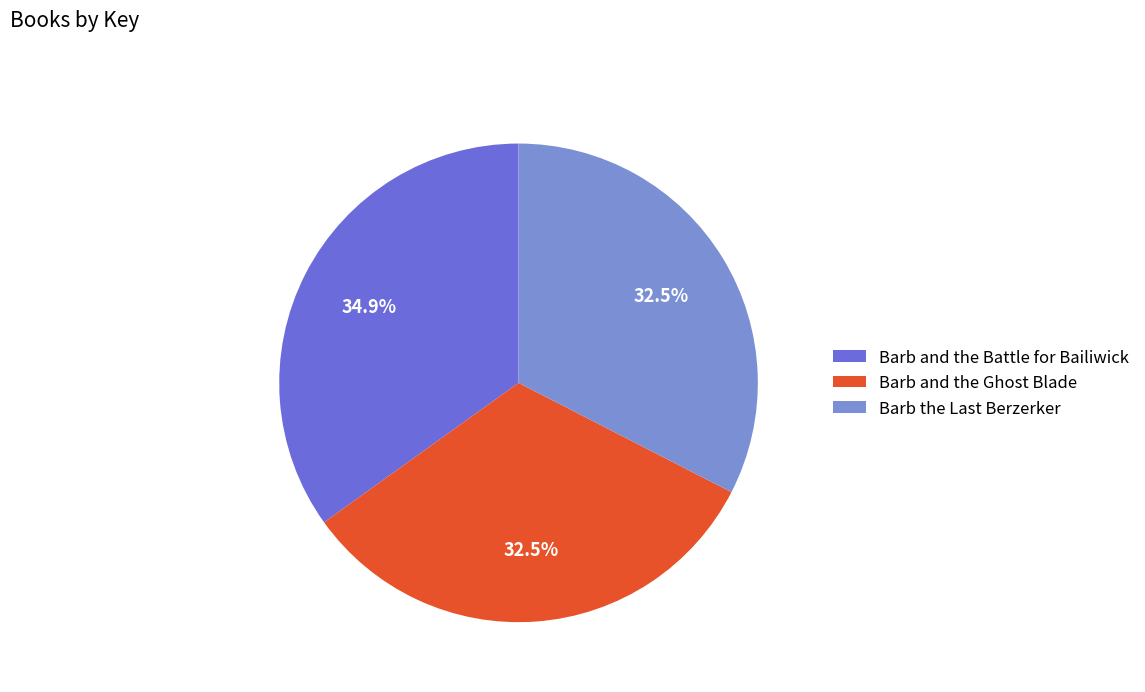

Count the number of slices in the pie.

3